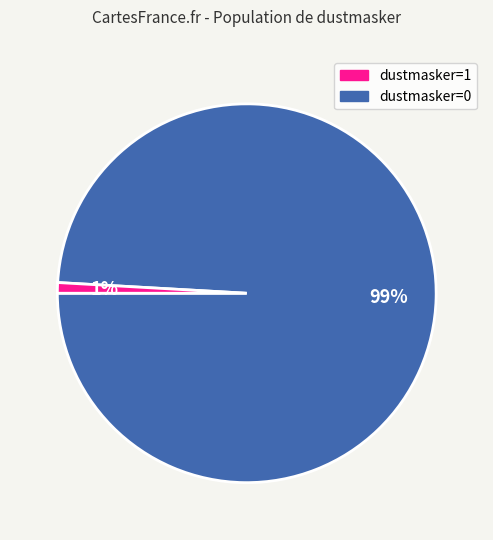

To the nearest percent, what is the average slice percentage?

50%